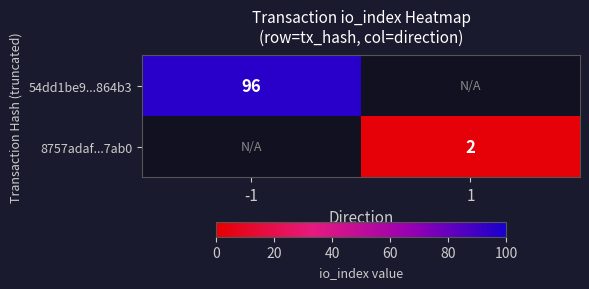

The 8757adaf...7ab0 series shows 2 at 1. True or false?

True